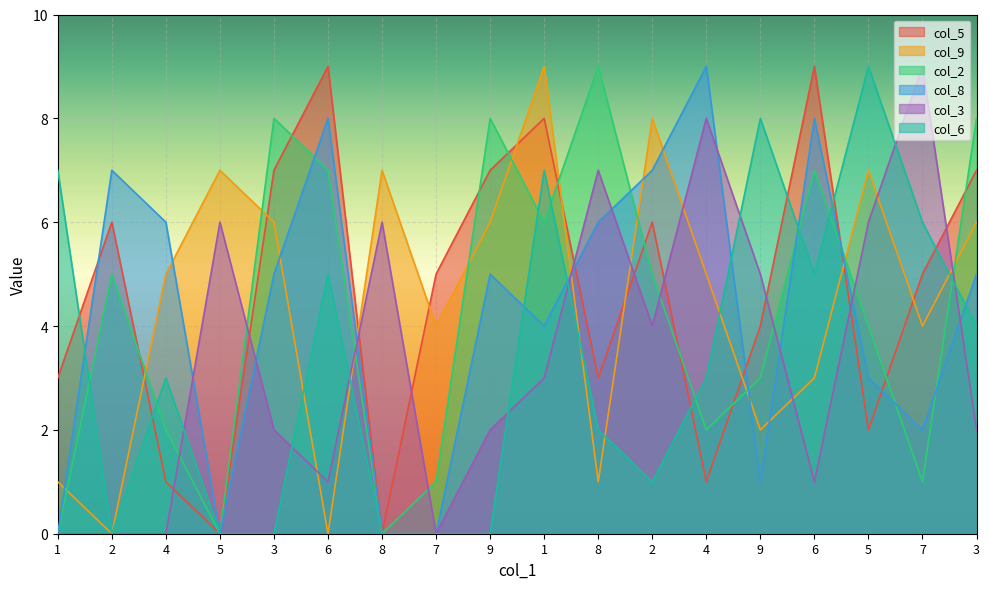

What is the value of the col_2 point at the 6th from the left?

7